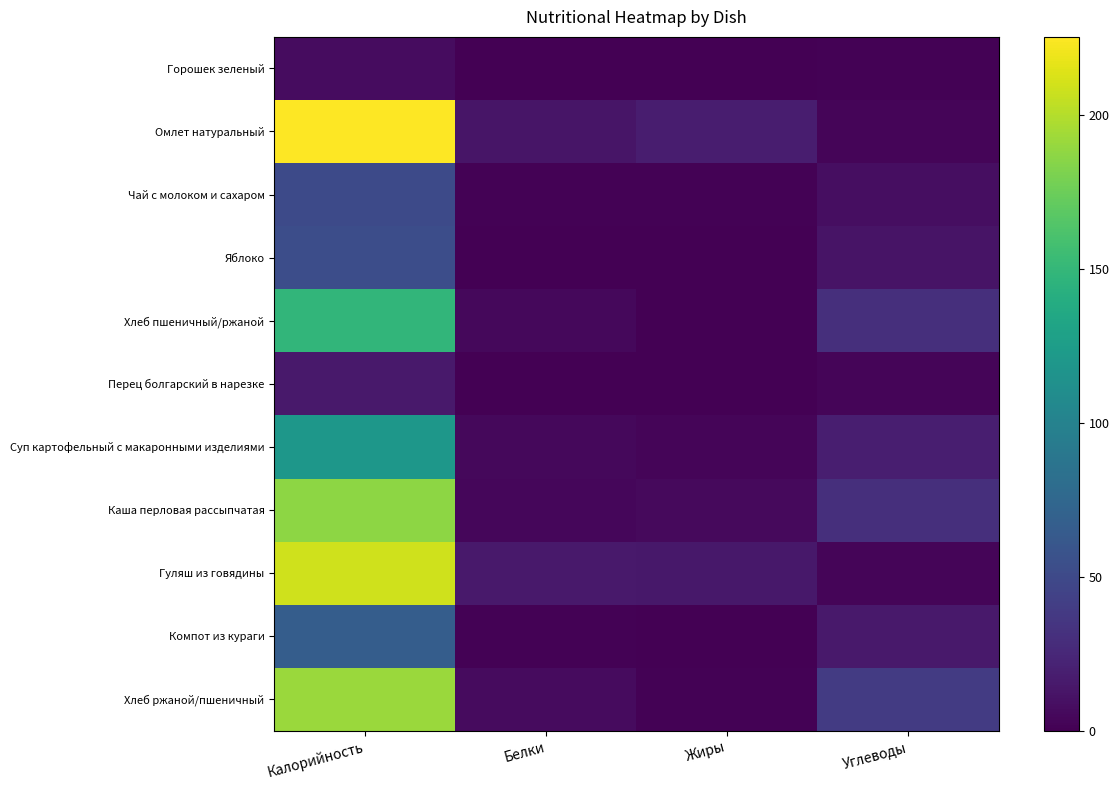

What is the approximate value of Гуляш из говядины at Углеводы?

3.5